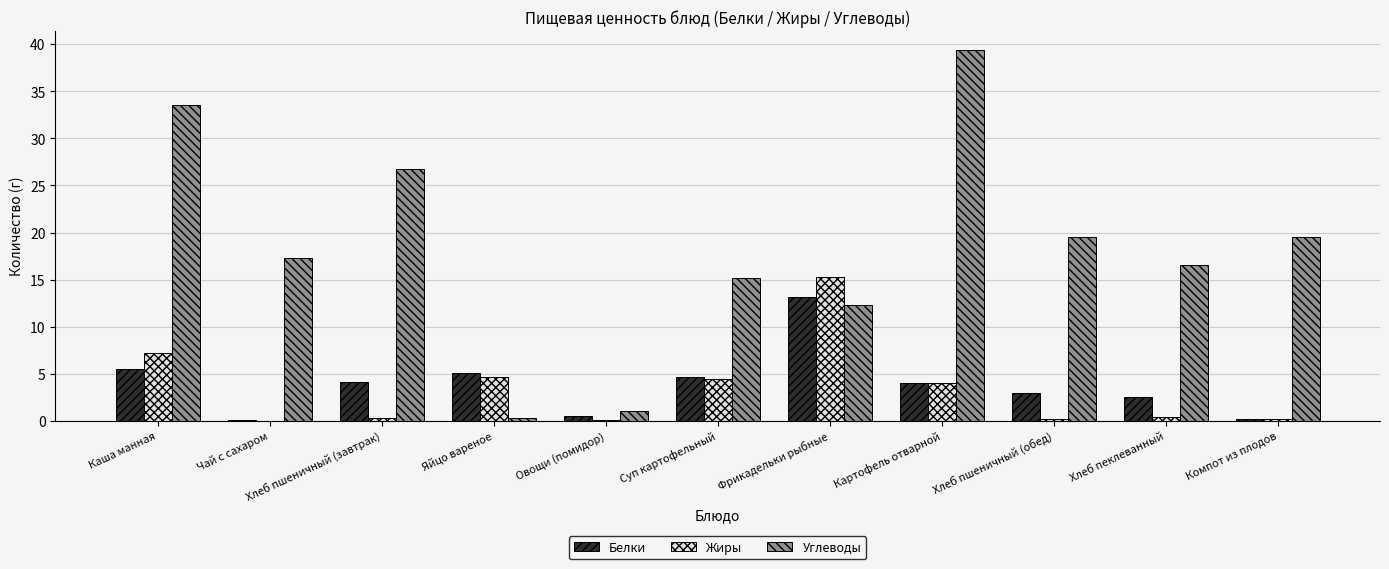

Which series has the largest range (max minus min)?

Углеводы